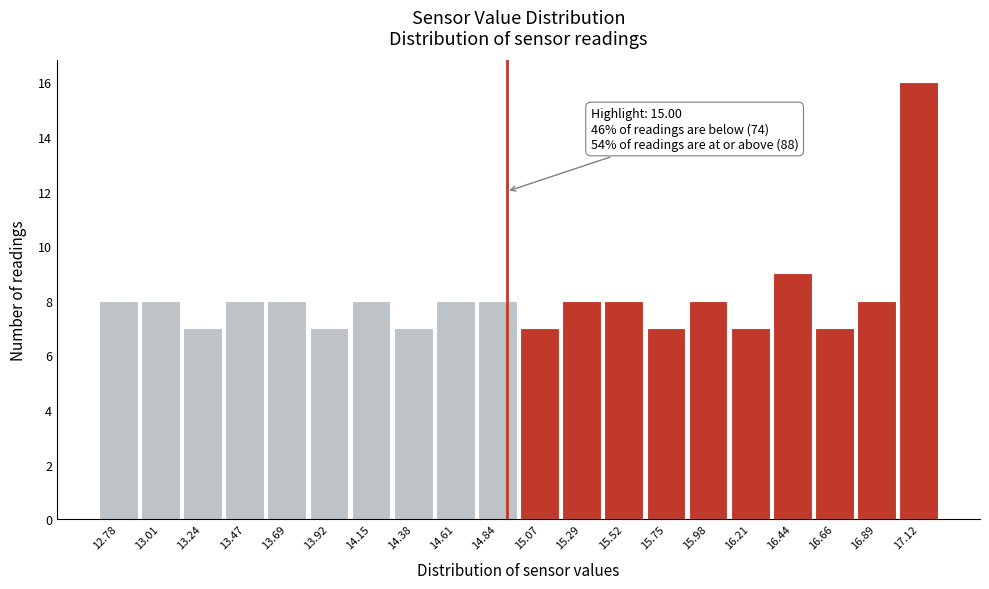

Reading right to left, extract all data points from this chart.

16	8	7	9	7	8	7	8	8	7	8	8	7	8	7	8	8	7	8	8